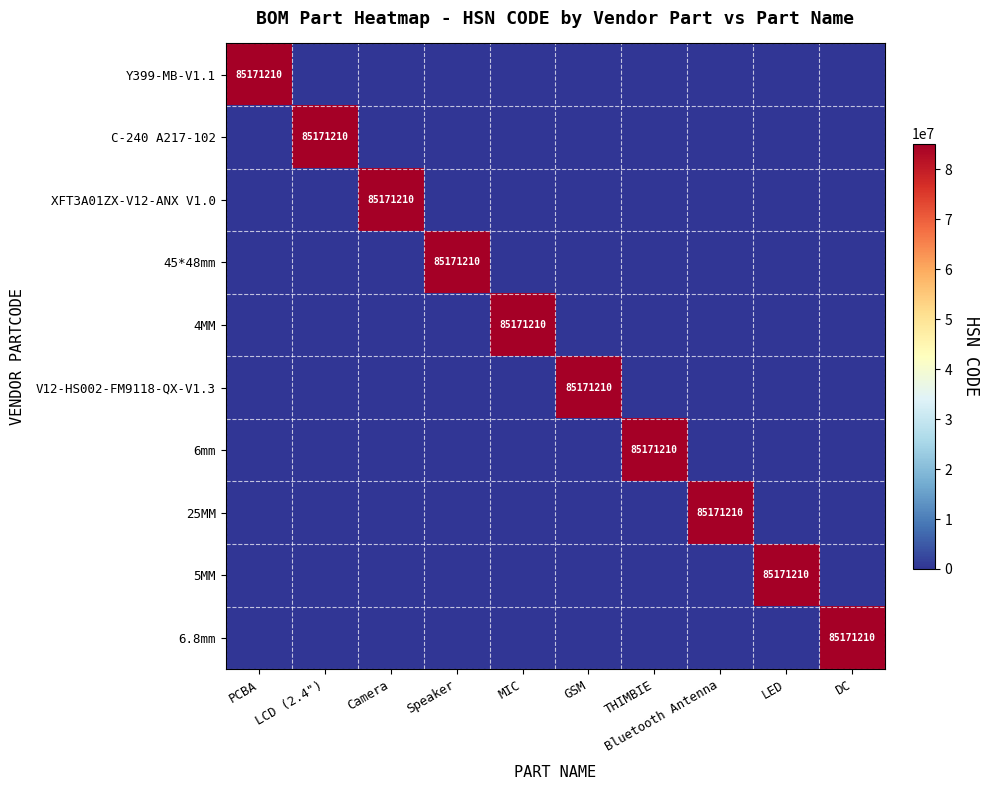

Is it true that 4MM equals 30804599 at MIC?

False